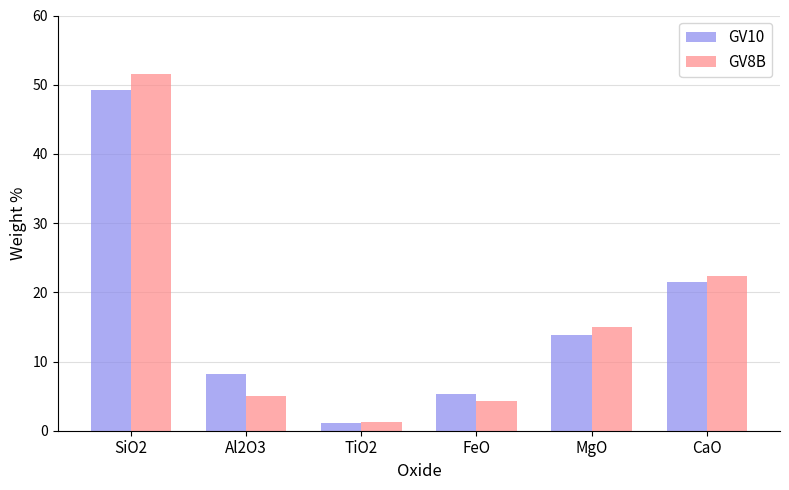

Rank the series at SiO2 from lowest to highest value.

GV10, GV8B